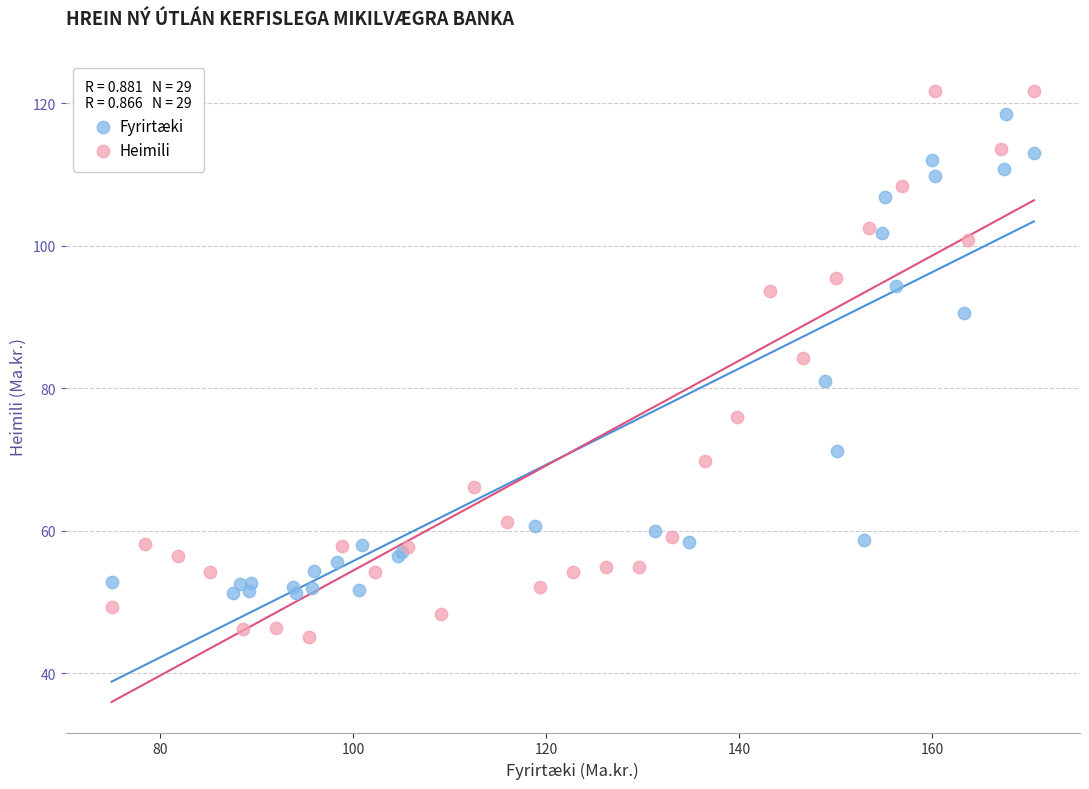

Which series has the largest Y range (max minus min)?

Heimili